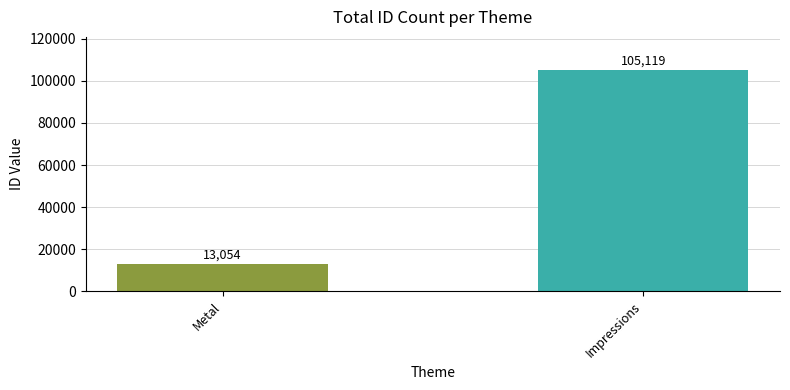

Count the number of data series in this chart.

1